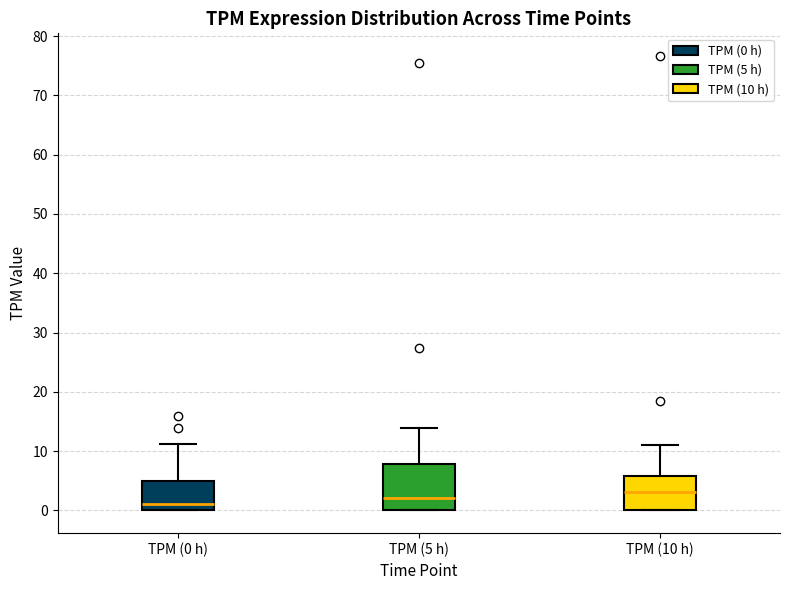

Where is the lower edge of the box for TPM (5 h) on the y-axis? The values are not printed on the chart, so give them approximately, as read against the axis.

0